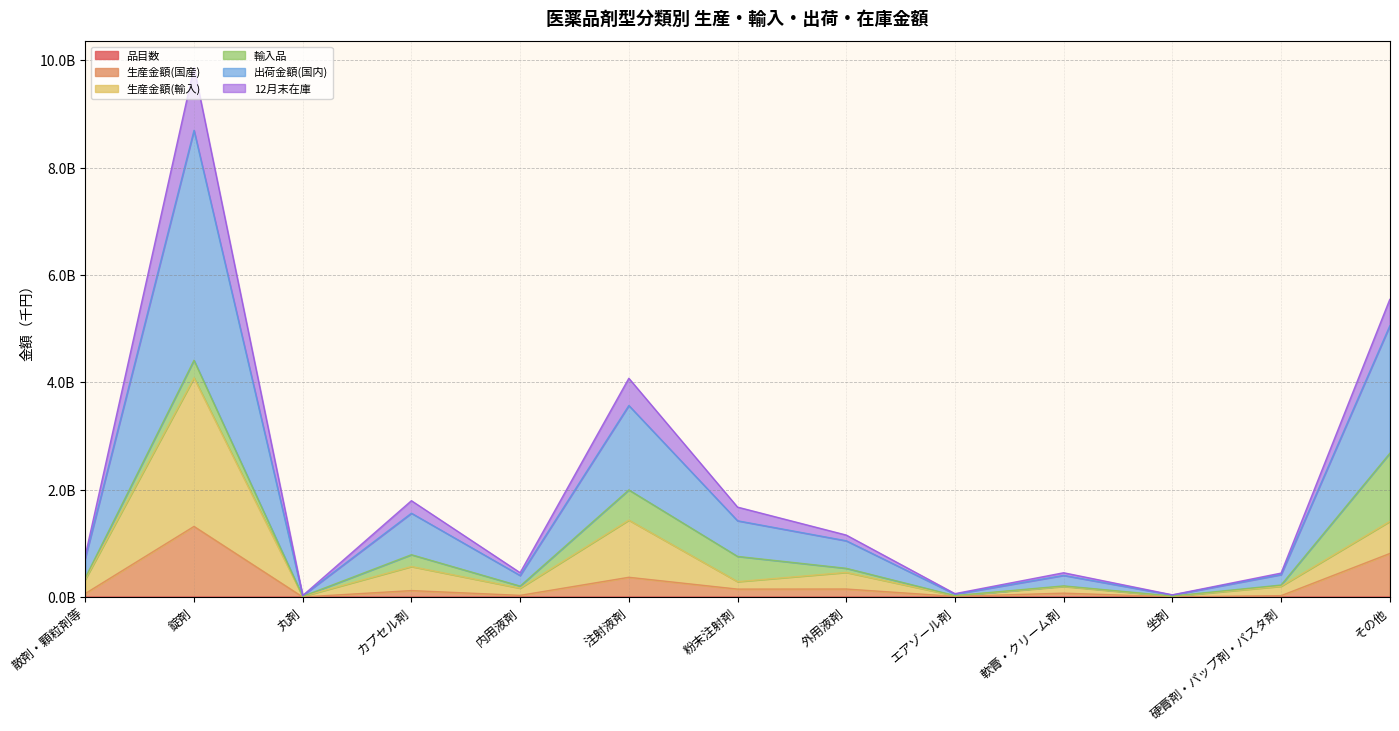

Count the number of categories in the chart.

13